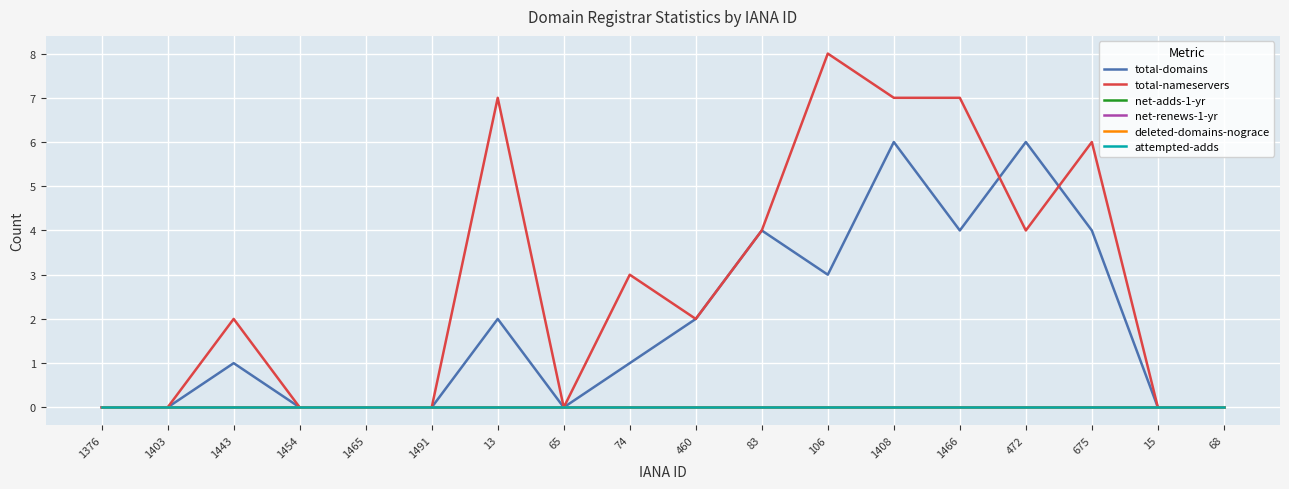

Is this an area chart (filled region under the line)?

No